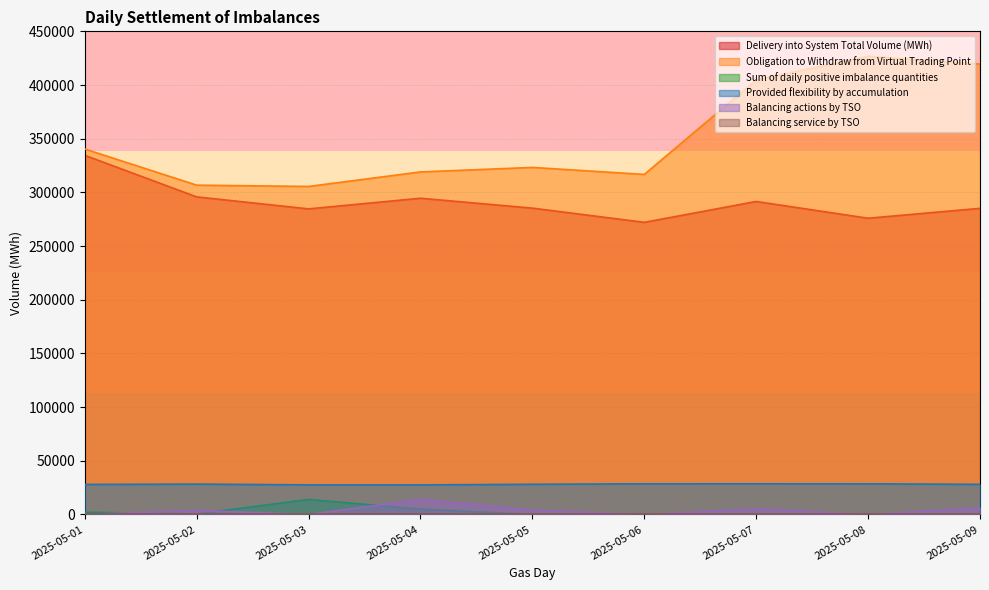

True or false: Sum of daily positive imbalance quantities and Provided flexibility by accumulation intersect in this chart.

False